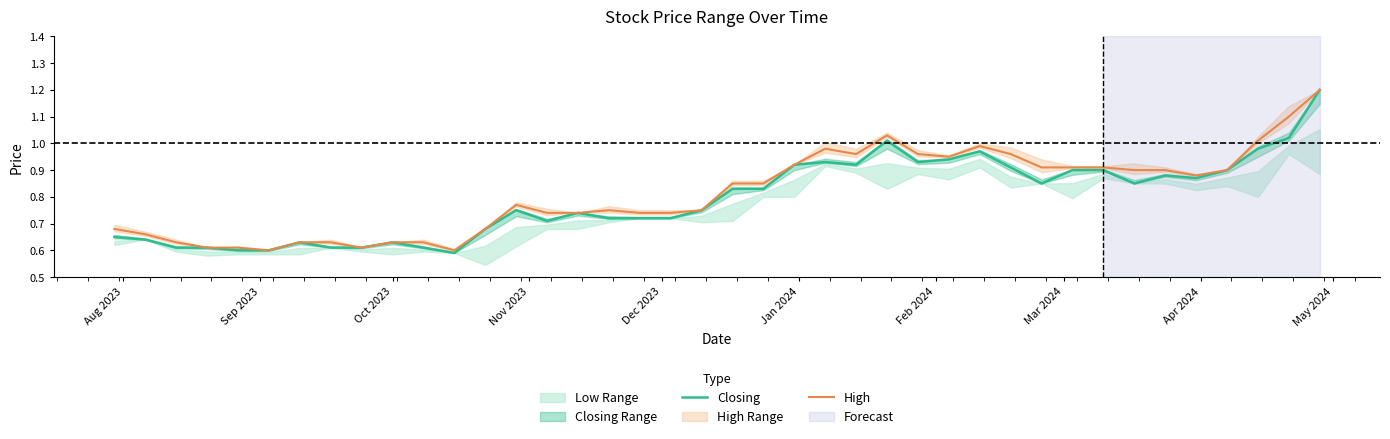

At how many categories does at least one series exceed 0?

40